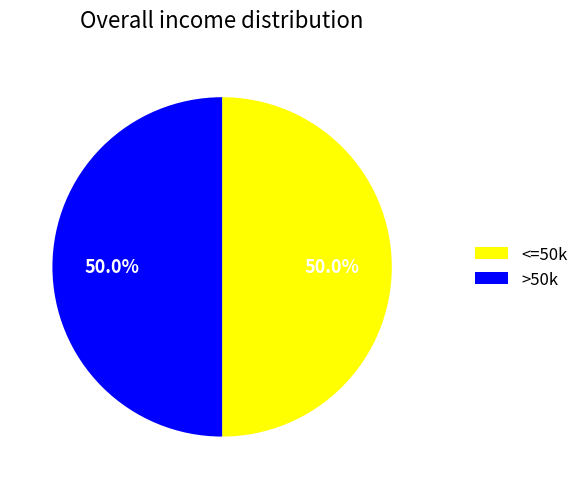

What percentage is NOT represented by >50k?

50.0%